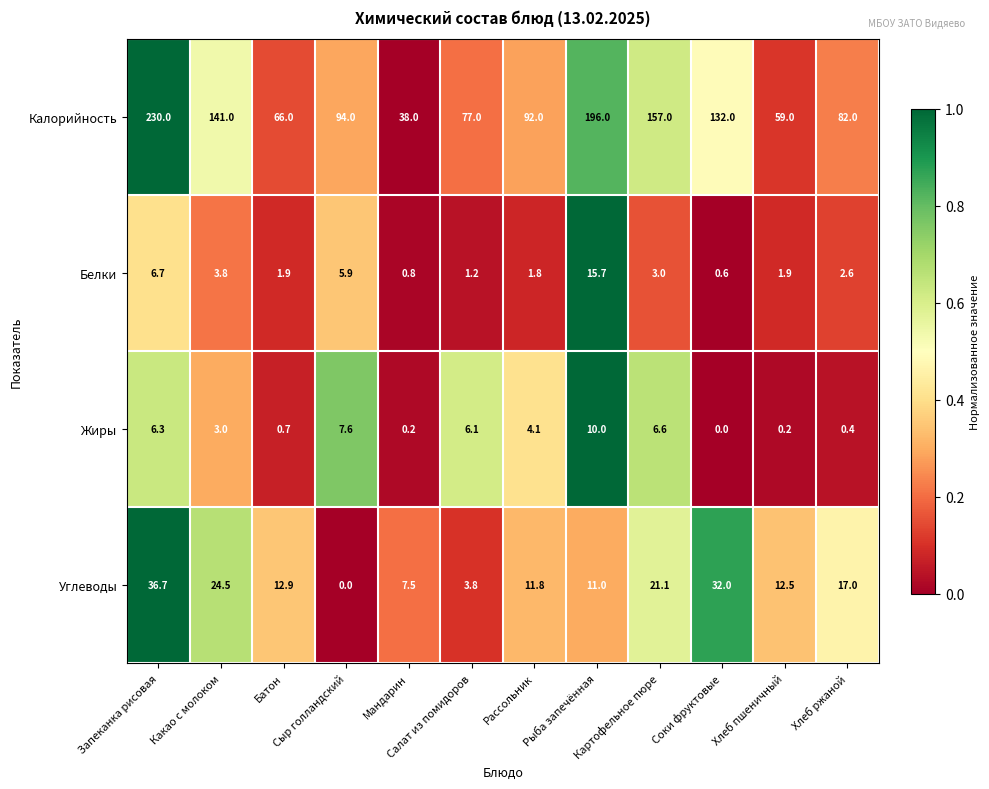

What is the average value of the Углеводы series?

15.9